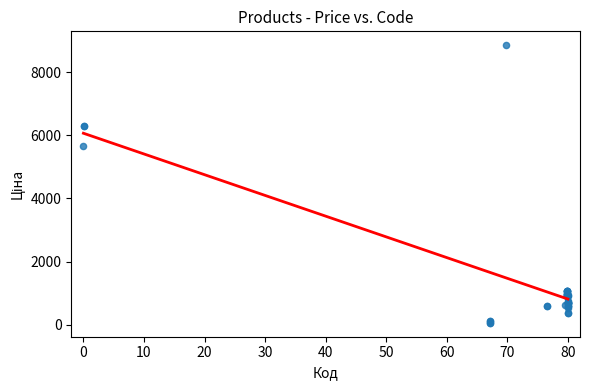

What Y value in the scatter plot is closest to 4456?

5673.8